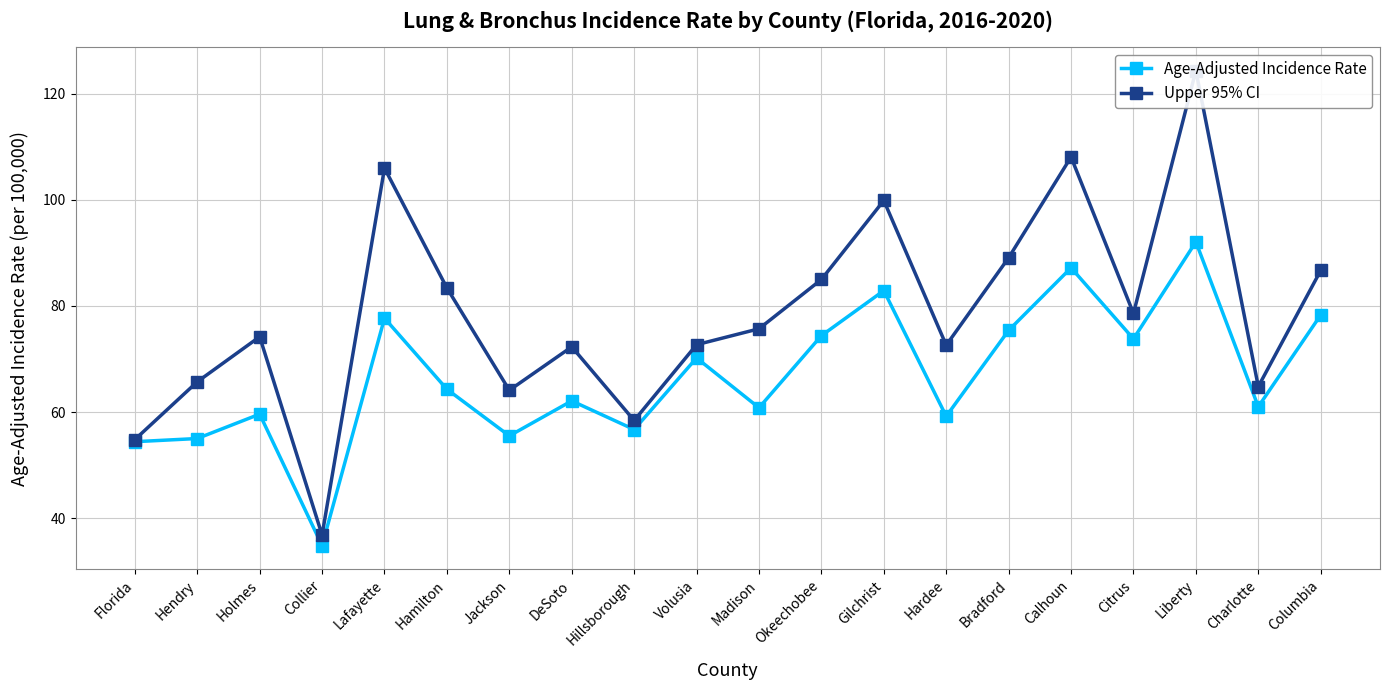

What is the maximum value shown in the chart?

124.4